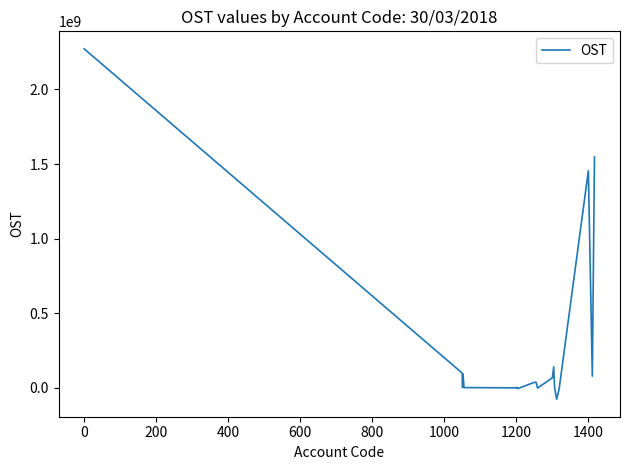

What is the difference between the maximum and minimum values?

2346763038